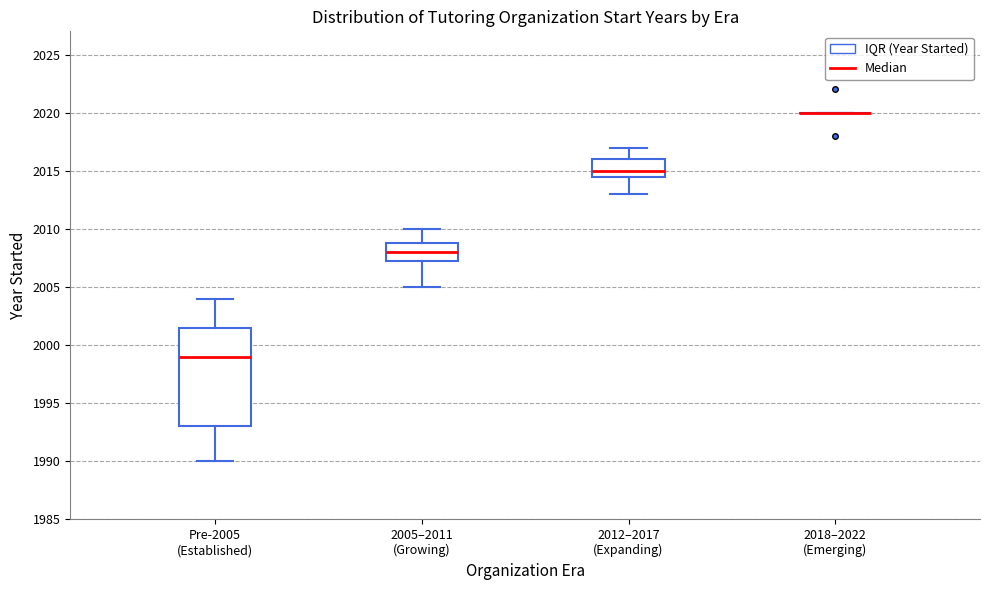

Where does the median line of the box for 2012–2017 (Expanding) sit on the y-axis? The values are not printed on the chart, so give them approximately, as read against the axis.

2015.0